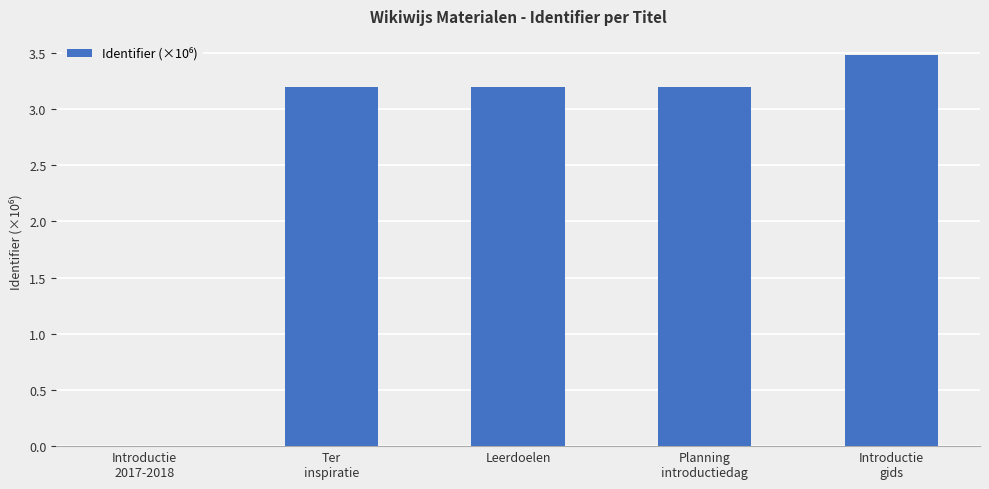

The chart shows a value of 0.0 at Introductie
2017-2018. True or false?

True